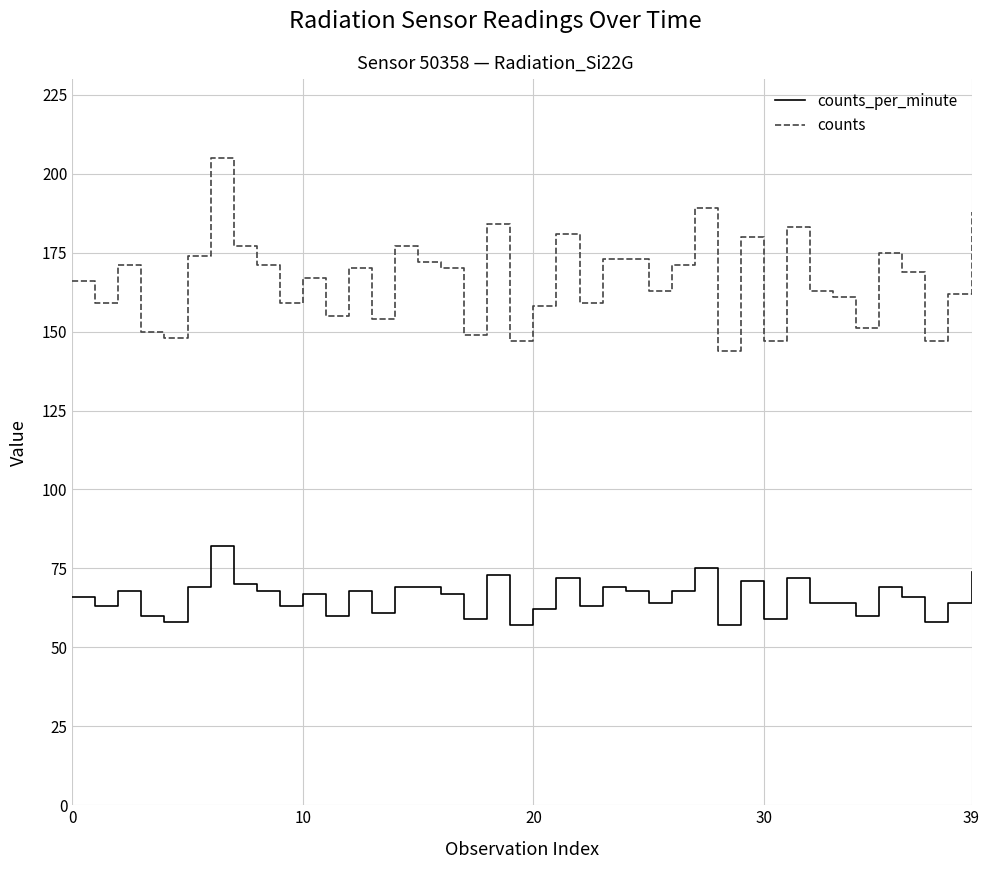

True or false: counts_per_minute and counts intersect in this chart.

False